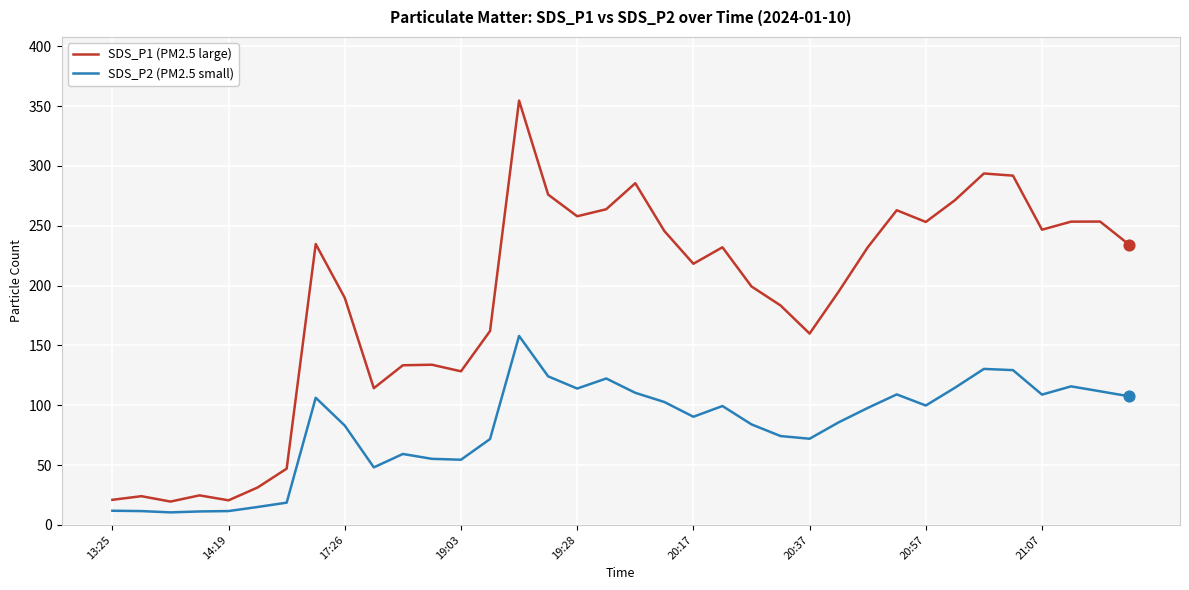

What is the maximum value shown in the chart?

354.6